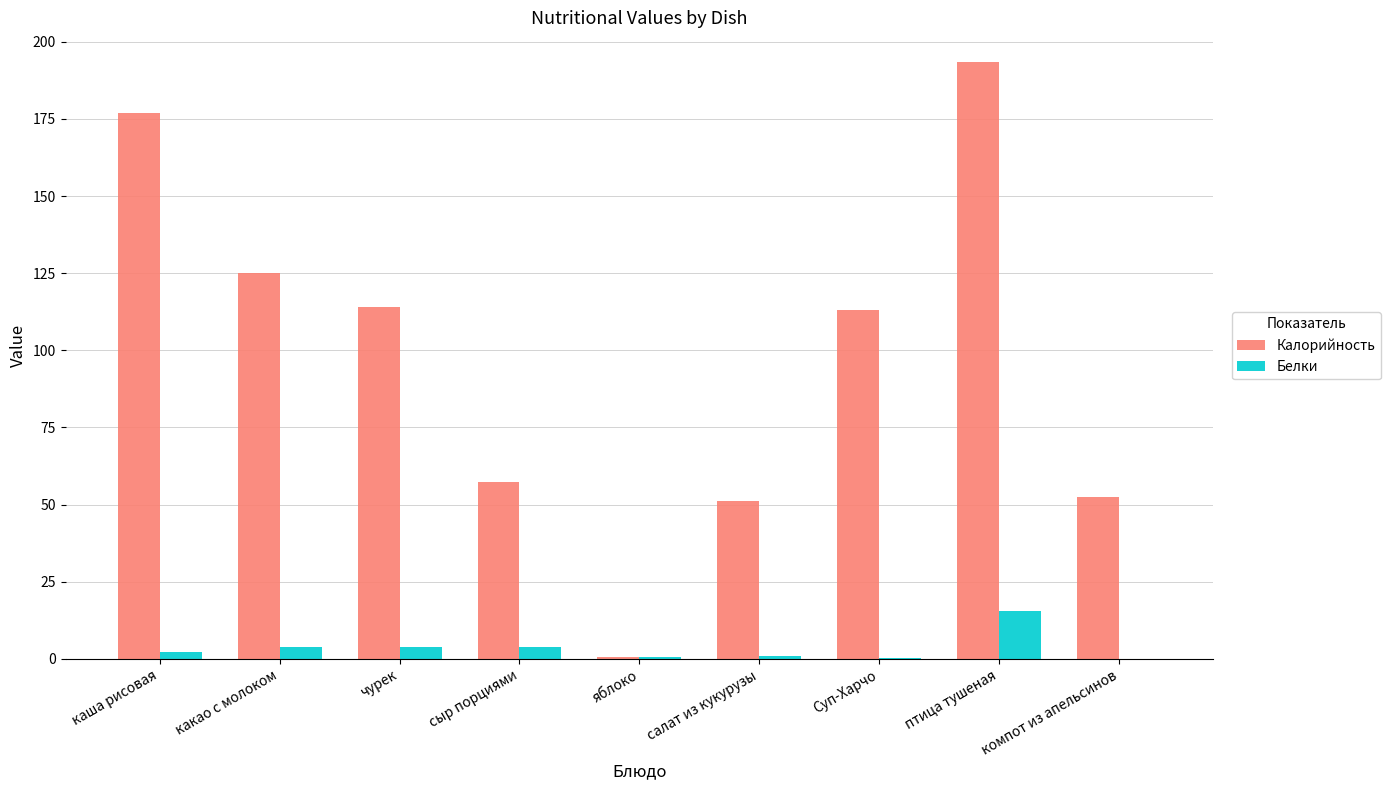

What is the sum of the Белки values at какао с молоком and птица тушеная?

19.2